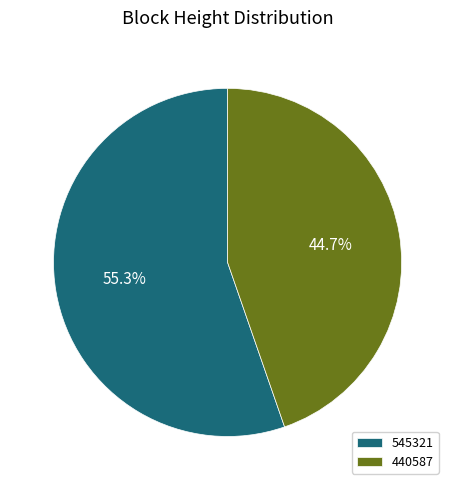

How many segments does this pie chart have?

2